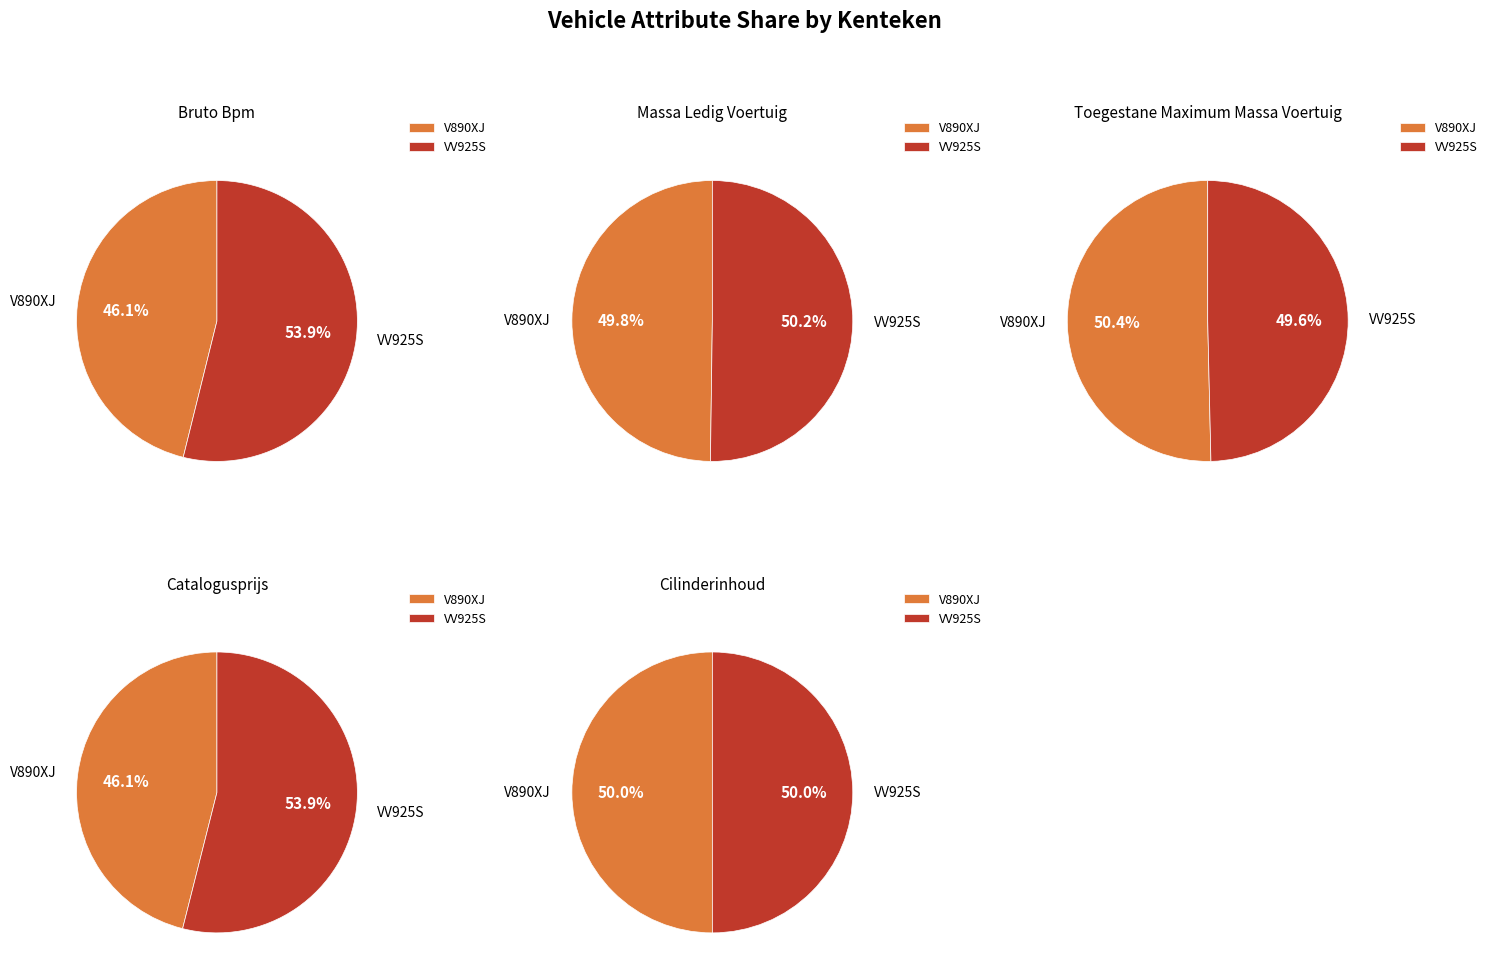

The V890XJ slice represents 64% of the pie. True or false?

False